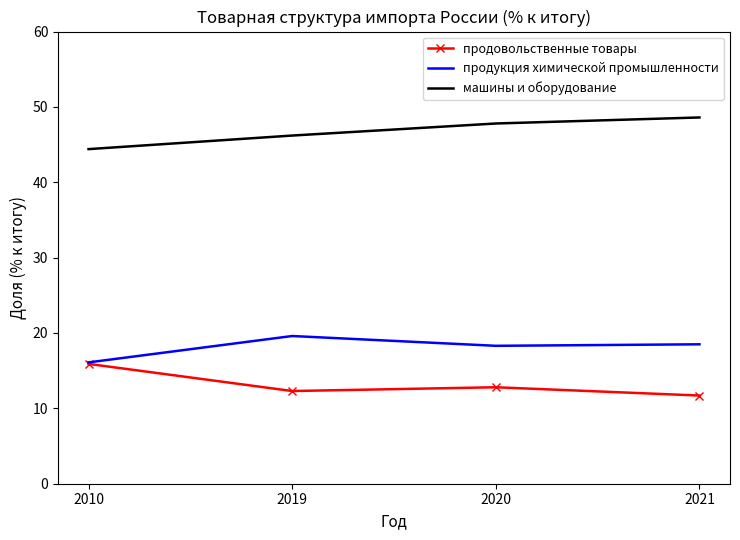

Which series has the largest total across all categories?

машины и оборудование